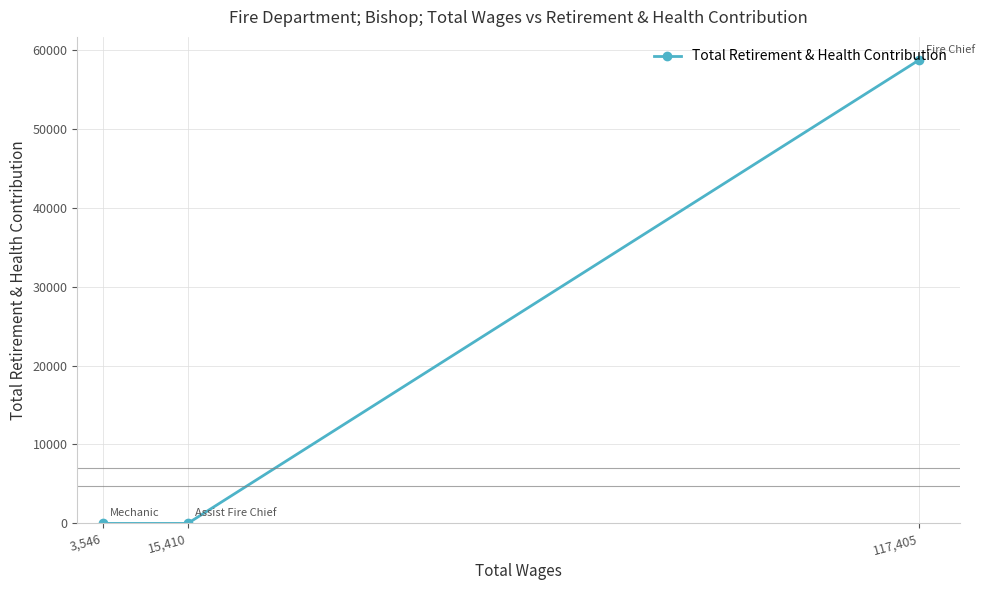

List the labels in order of value, smallest first.

15,410, 3,546, 117,405